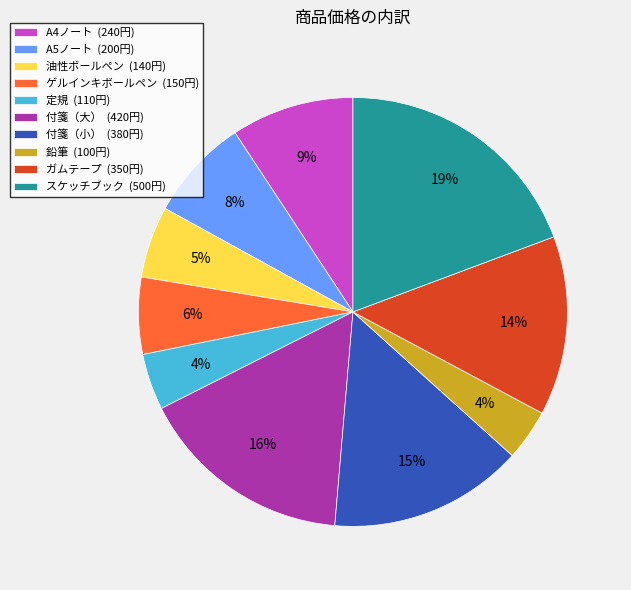

True or false: 定規 accounts for 14% of the total.

False